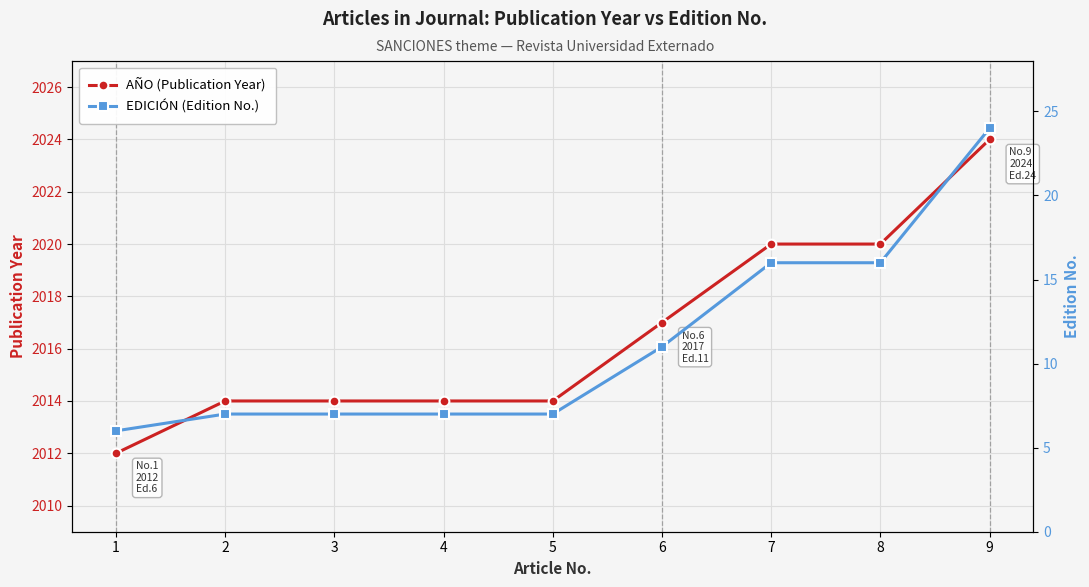

What is the average value of the AÑO (Publication Year) series?

2017